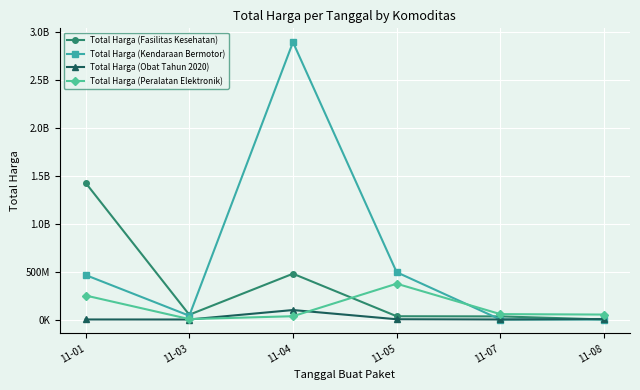

What is the sum of the Total Harga (Peralatan Elektronik) values at 11-04 and 11-05?

407696000